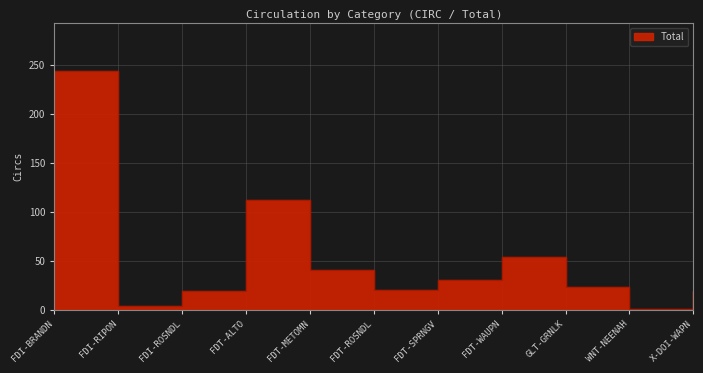

The chart shows a value of 54 at FDT-WAUPN. True or false?

True